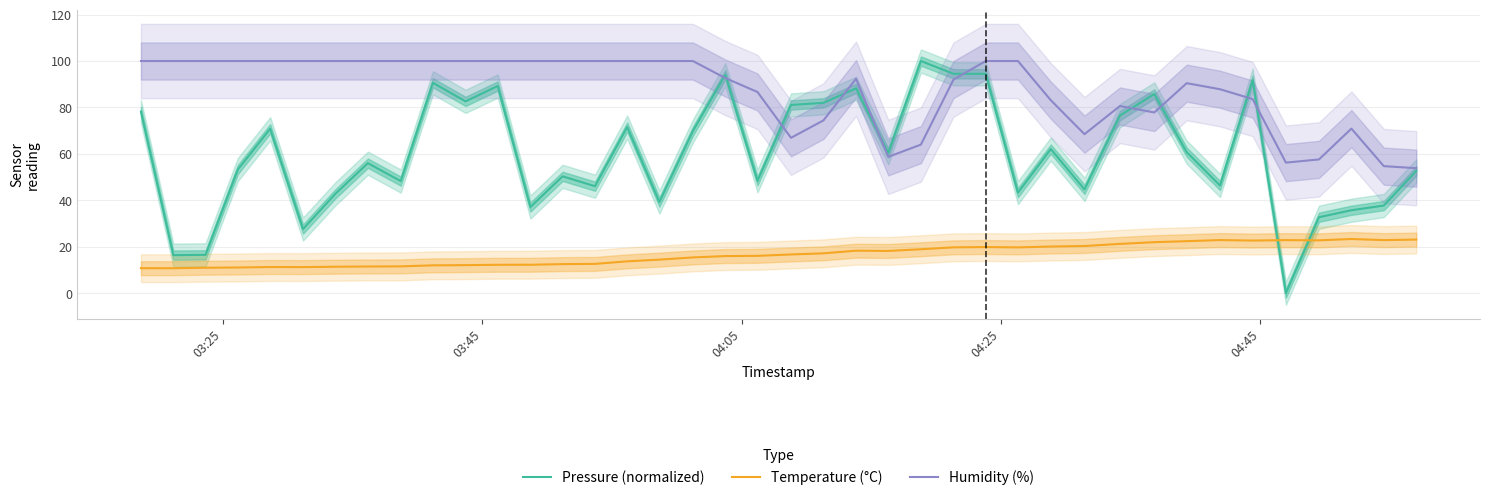

Reading right to left, what are all the values shown in this chart?

Pressure (normalized): 52.6	37.7	35.7	32.7	0.0	91.8	46.4	60.7	85.8	76.5	44.7	62.1	43.3	94.5	94.5	100.0	60.4	88.2	82.0	81.1	48.4	94.1	69.8	39.3	71.6	46.1	50.3	37.1	89.2	82.6	90.6	48.3	56.0	42.8	27.6	70.8	53.2	16.5	16.4	78.2
Temperature (°C): 23.1	22.9	23.3	22.8	22.9	22.7	22.9	22.4	22.0	21.2	20.3	20.1	19.7	19.9	19.7	18.9	18.2	18.3	17.2	16.7	16.1	16.0	15.4	14.4	13.7	12.6	12.5	12.2	12.2	12.1	12.0	11.5	11.5	11.4	11.2	11.3	11.1	11.0	10.8	10.8
Humidity (%): 53.8	54.7	70.9	57.6	56.2	83.6	87.8	90.5	77.8	80.6	68.5	83.1	100.0	100.0	92.0	64.0	58.7	92.4	74.4	66.9	86.7	92.7	100.0	100.0	100.0	100.0	100.0	100.0	100.0	100.0	100.0	100.0	100.0	100.0	100.0	100.0	100.0	100.0	100.0	100.0